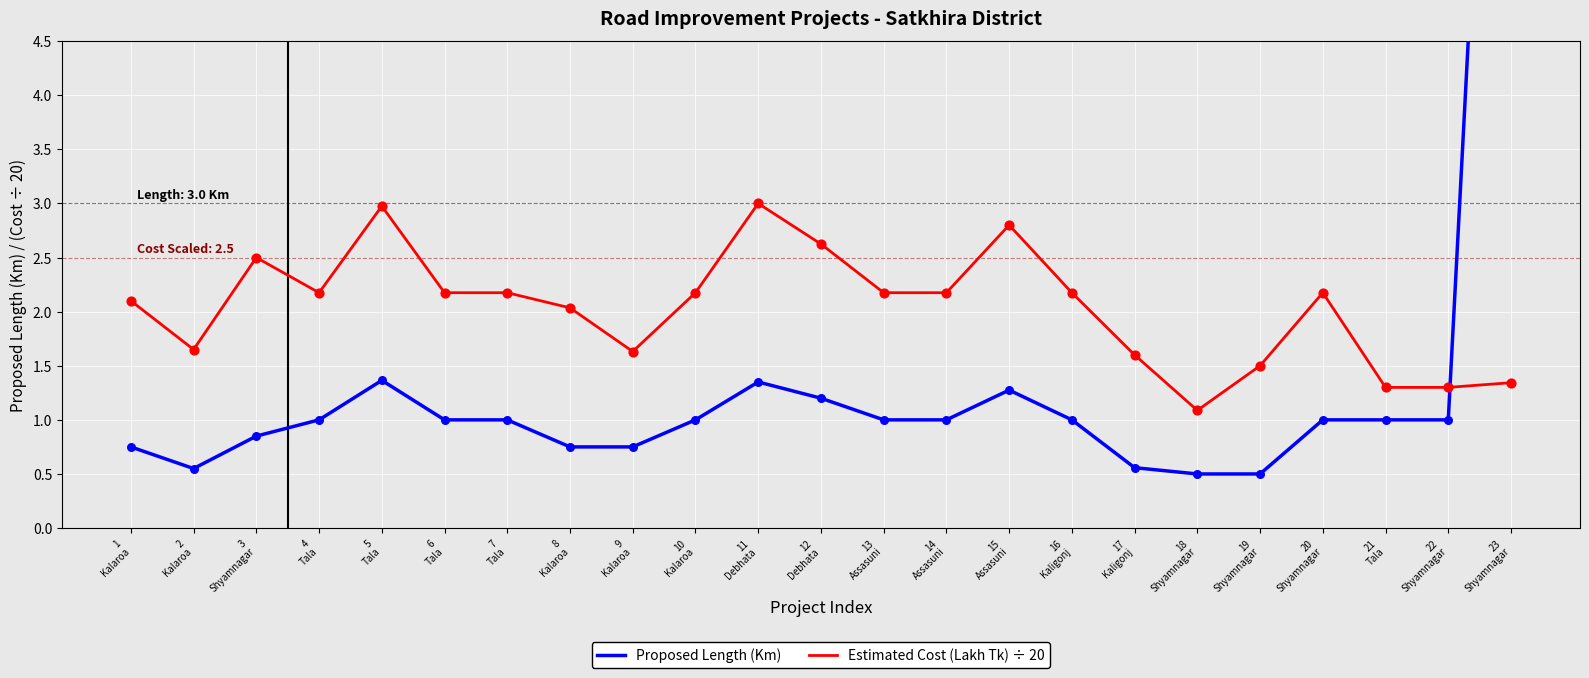

Which series contains the highest Y value?

Proposed Length (Km)